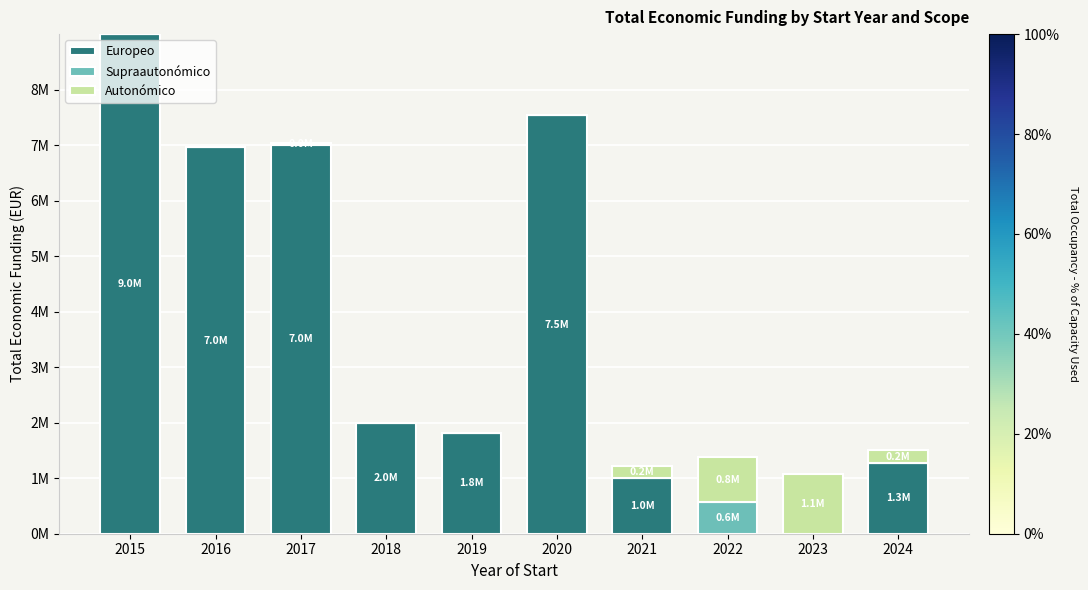

Rank the categories by Europeo value from lowest to highest.

2022, 2023, 2021, 2024, 2019, 2018, 2016, 2017, 2020, 2015